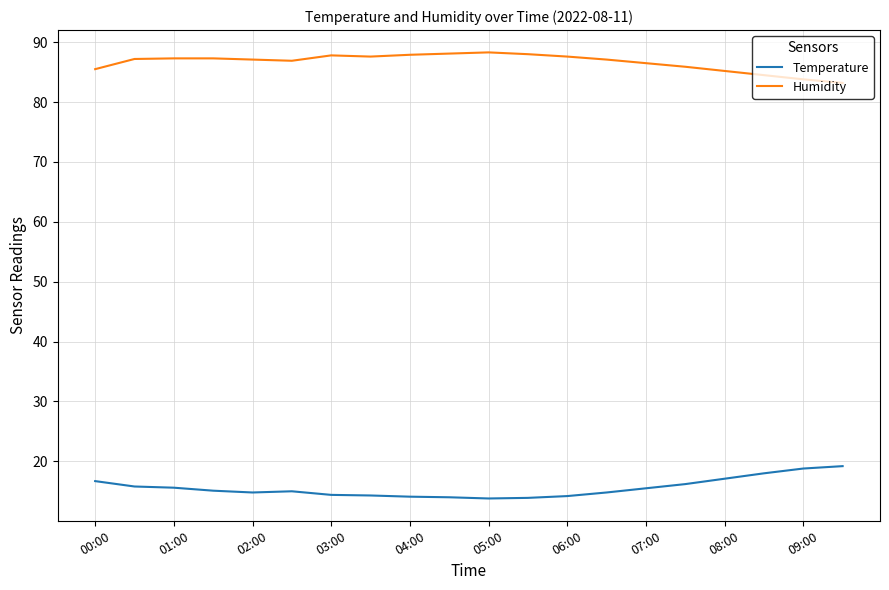

Which series has the largest total across all categories?

Humidity